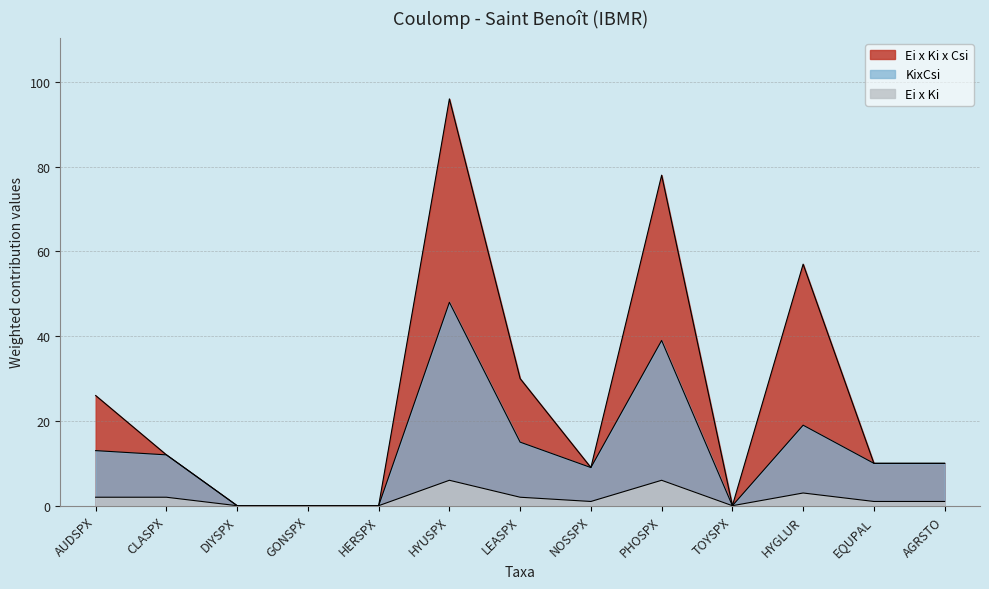

What is the difference between the highest and lowest values at EQUPAL?

9